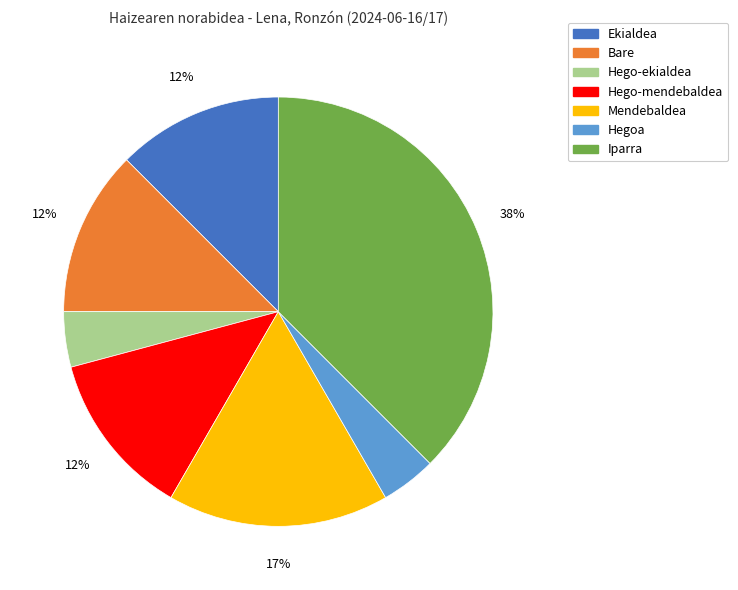

How many segments does this pie chart have?

7